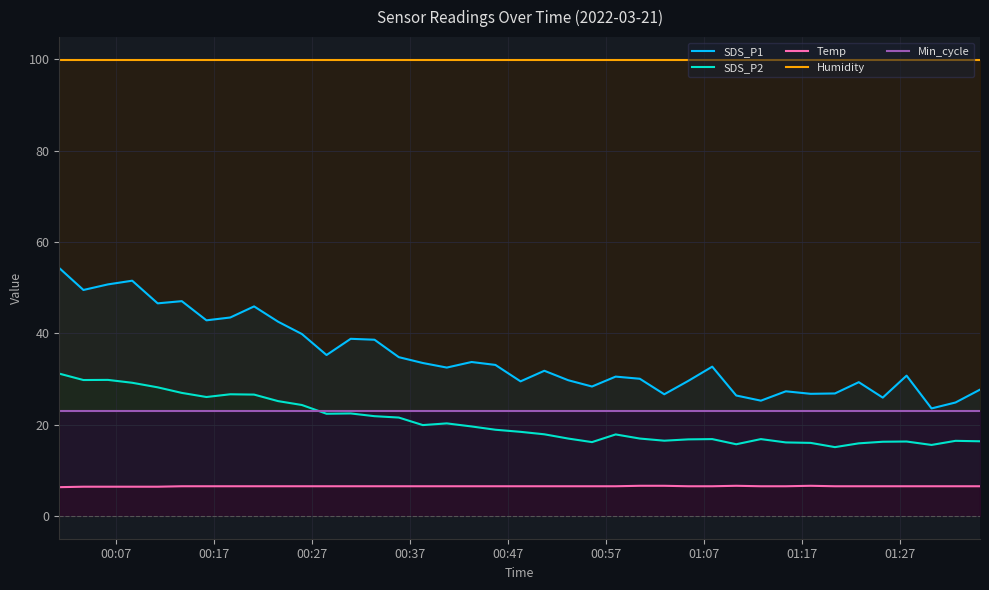

True or false: SDS_P2 and SDS_P1 intersect in this chart.

False